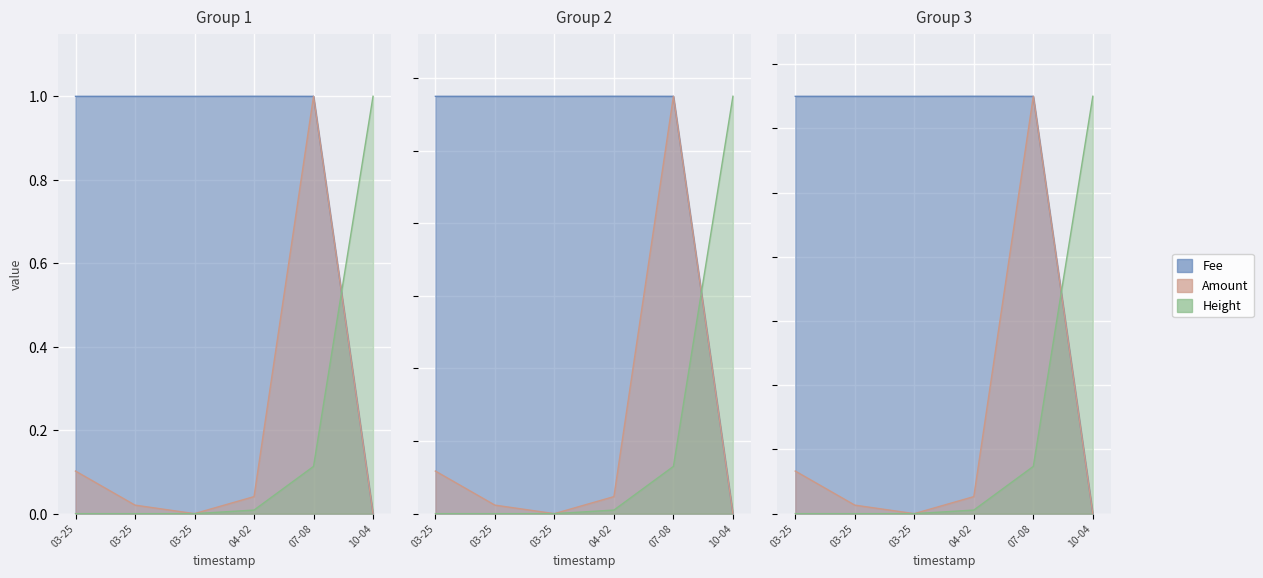

True or false: Amount and Fee cross at least once.

True